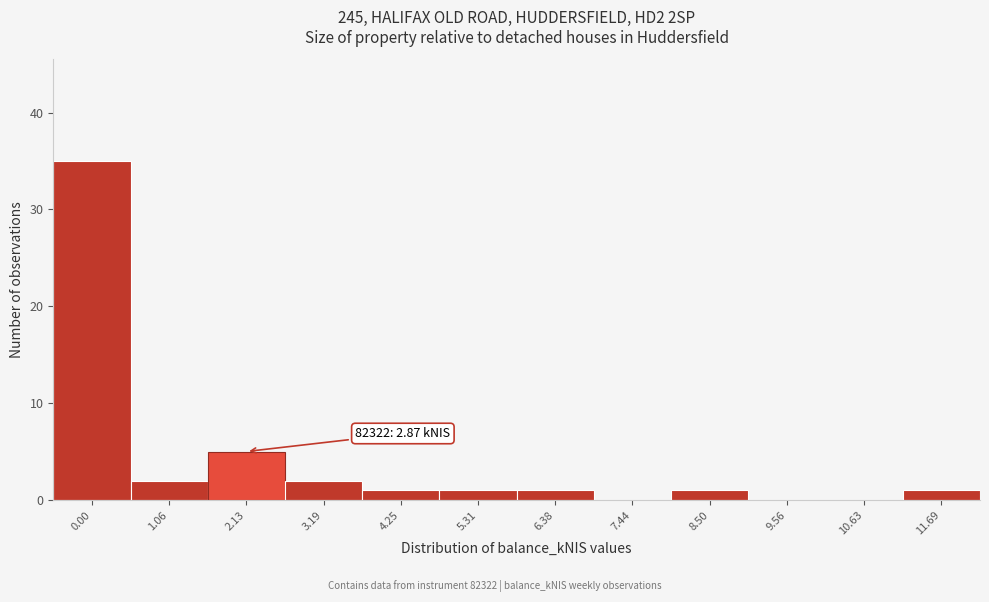

Reading left to right, extract all data points from this chart.

0.00=35	1.06=2	2.13=5	3.19=2	4.25=1	5.31=1	6.38=1	7.44=0	8.50=1	9.56=0	10.63=0	11.69=1